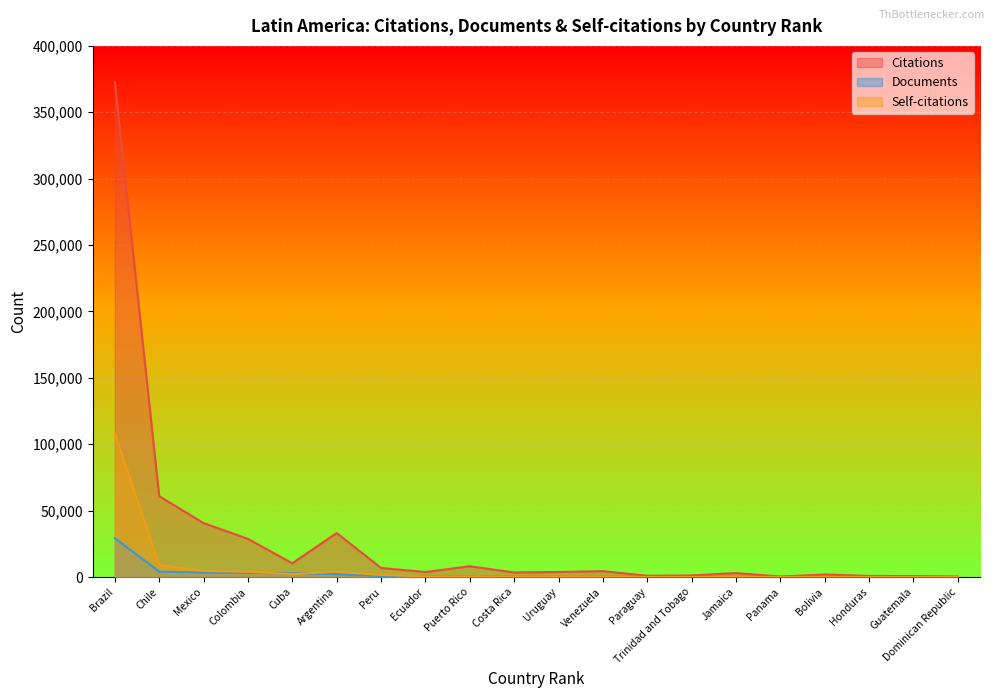

True or false: Self-citations has a value of 3983 at Argentina.

True